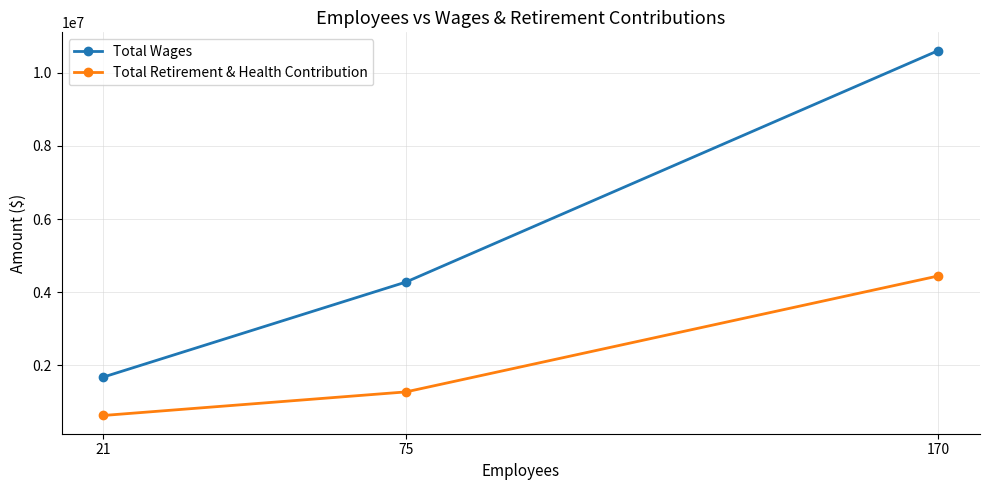

How many lines are shown in the chart?

2